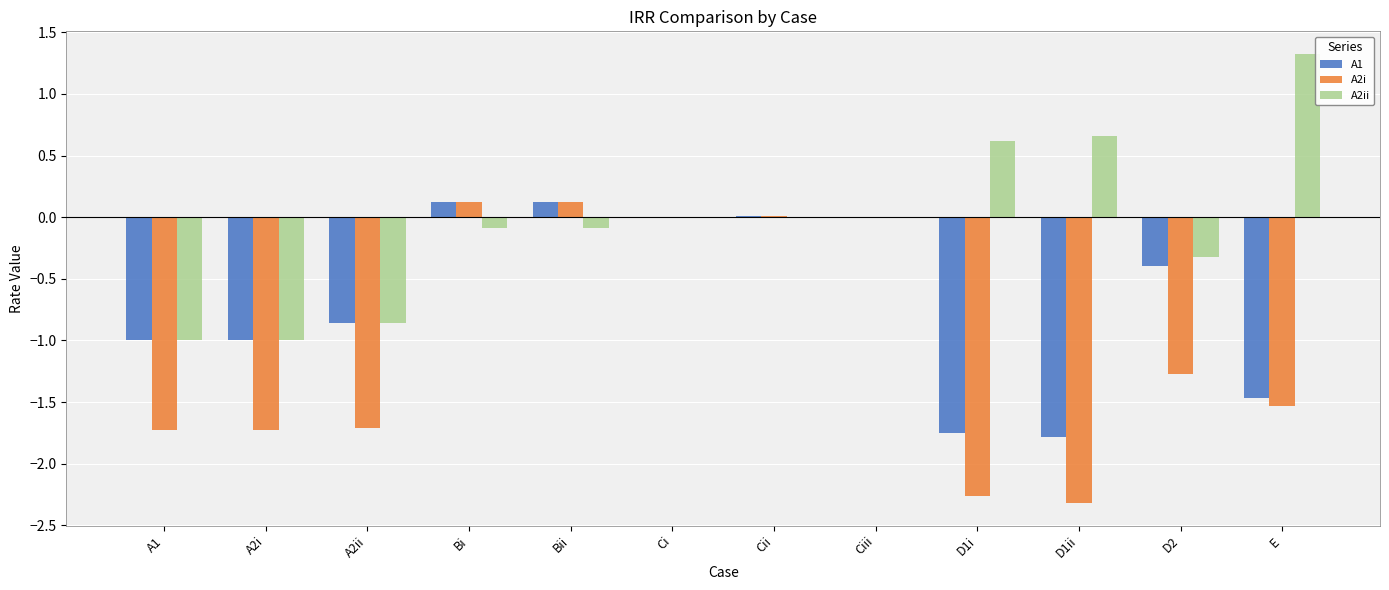

Which series changed the most between A1 and D2?

A2ii